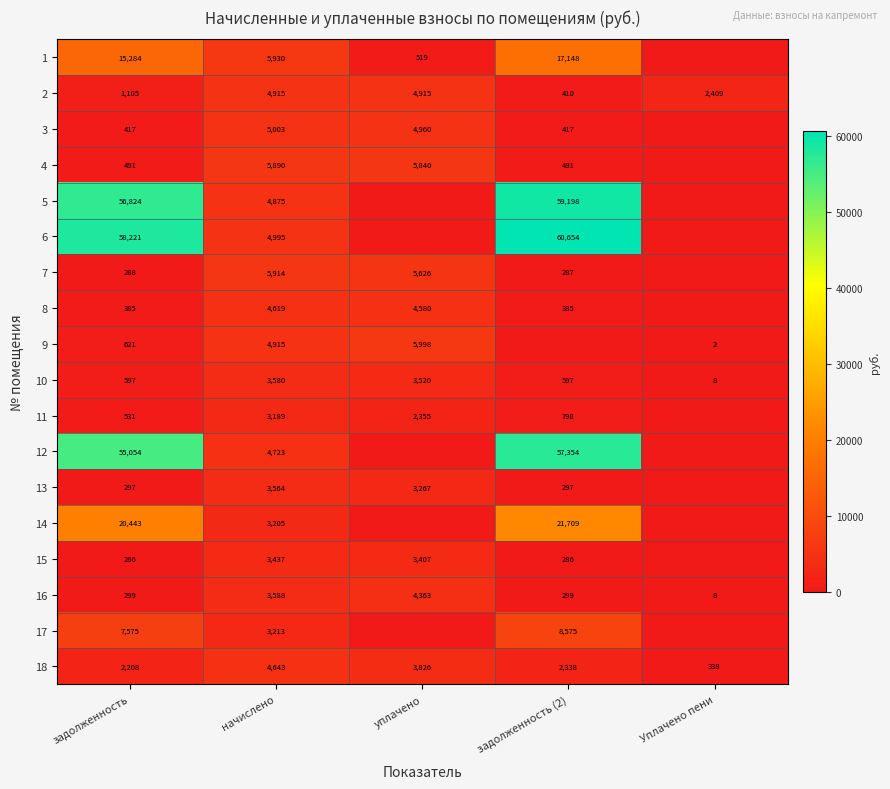

Which category has the lowest value in the 10 series?

Уплачено пени